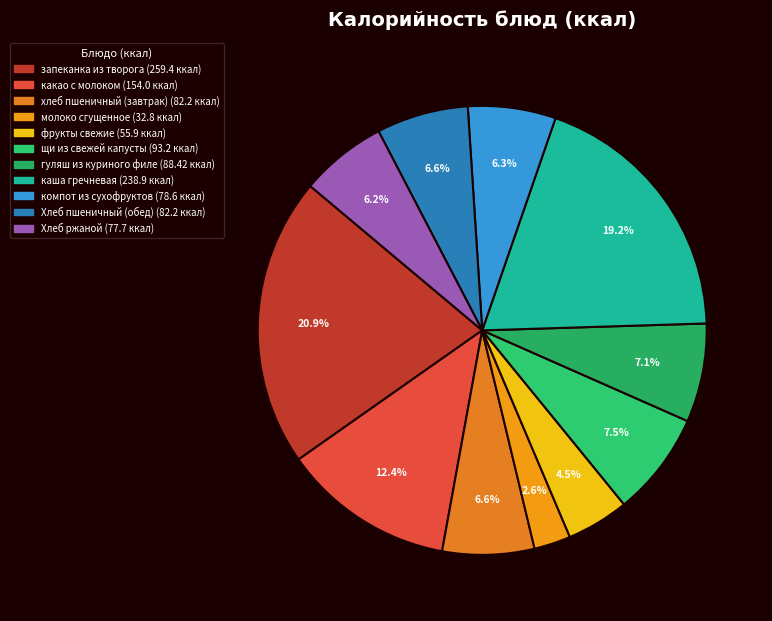

To the nearest percent, what portion does фрукты свежие represent?

4%